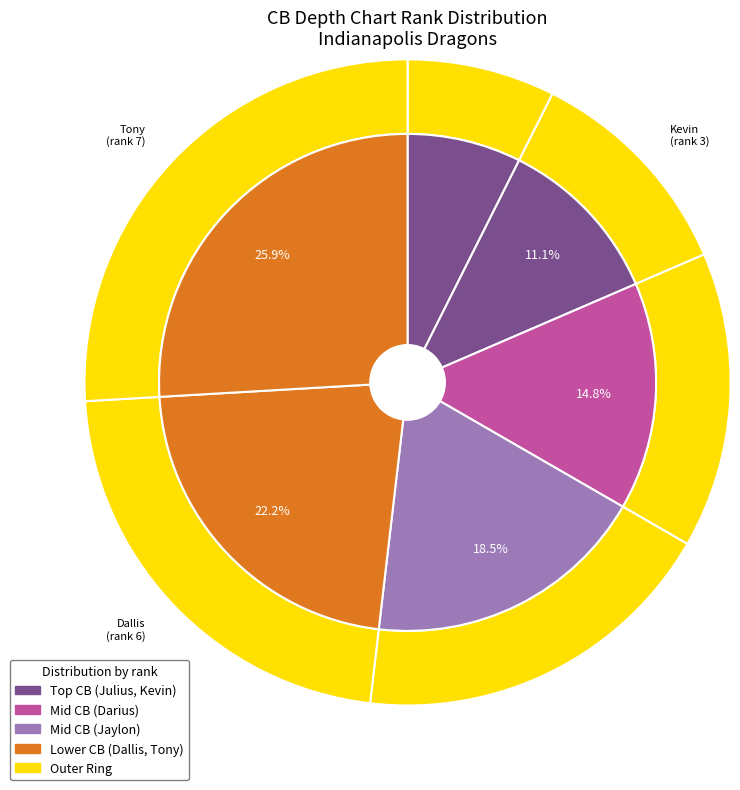

True or false: Darius accounts for 30% of the total.

False